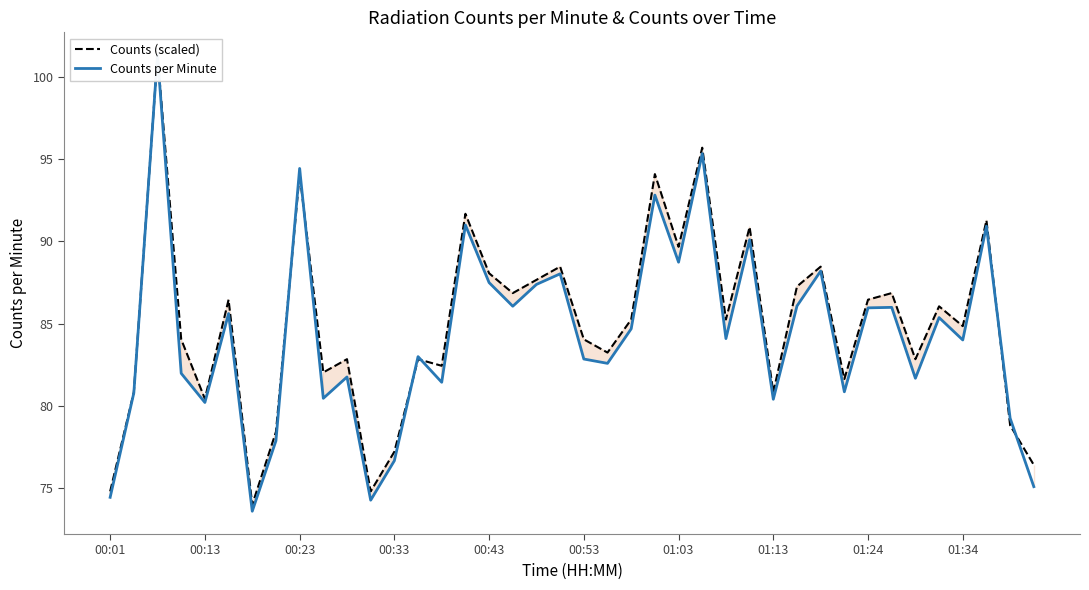

Does the chart display data point markers on the line(s)?

No